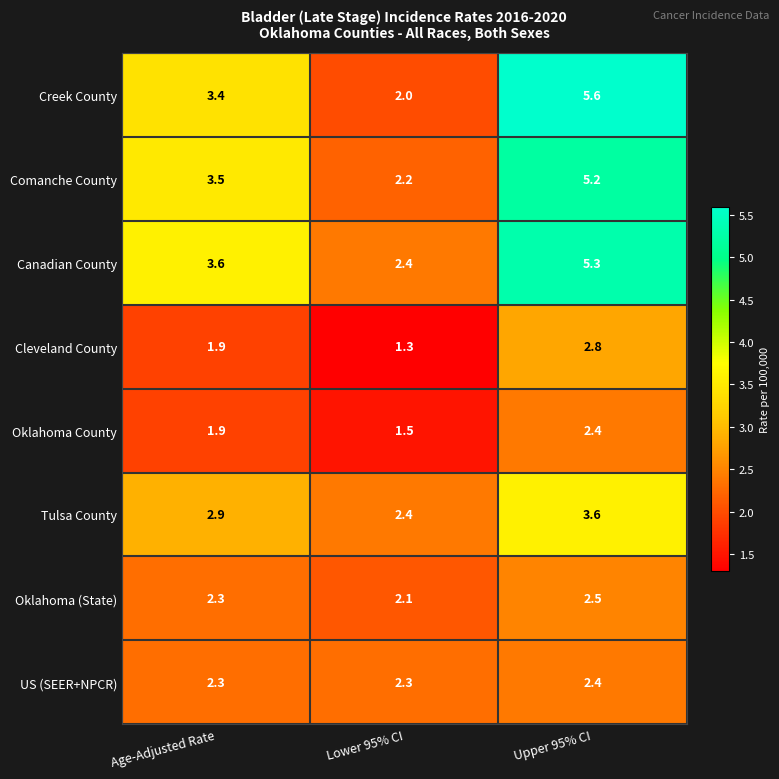

Reading left to right, list all the values displayed in this chart.

Creek County: 3.4	2.0	5.6
Comanche County: 3.5	2.2	5.2
Canadian County: 3.6	2.4	5.3
Cleveland County: 1.9	1.3	2.8
Oklahoma County: 1.9	1.5	2.4
Tulsa County: 2.9	2.4	3.6
Oklahoma (State): 2.3	2.1	2.5
US (SEER+NPCR): 2.3	2.3	2.4